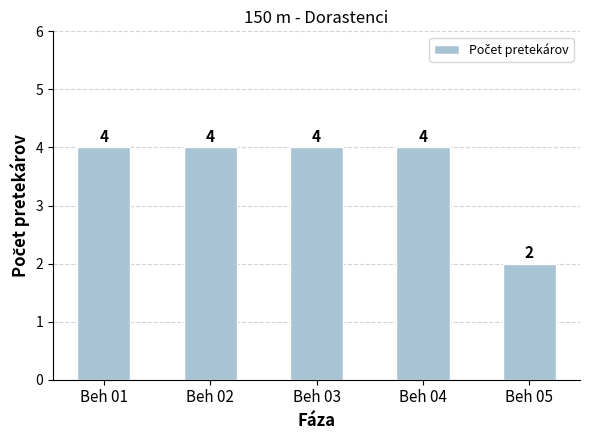

Is it true that the value at Beh 05 is 2?

True